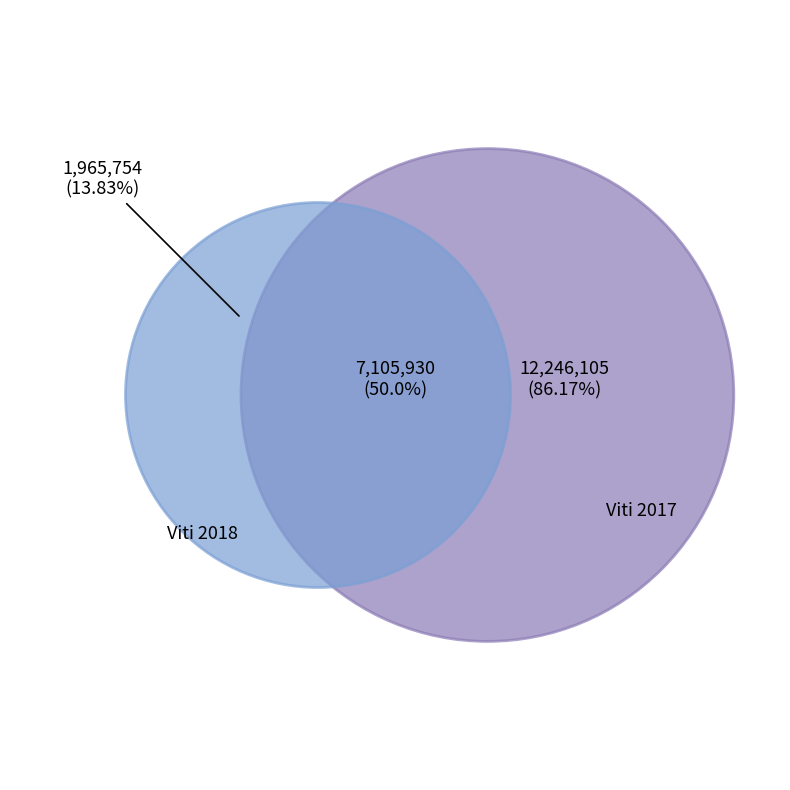

Rank the categories by value from highest to lowest.

Viti 2017, Viti 2018